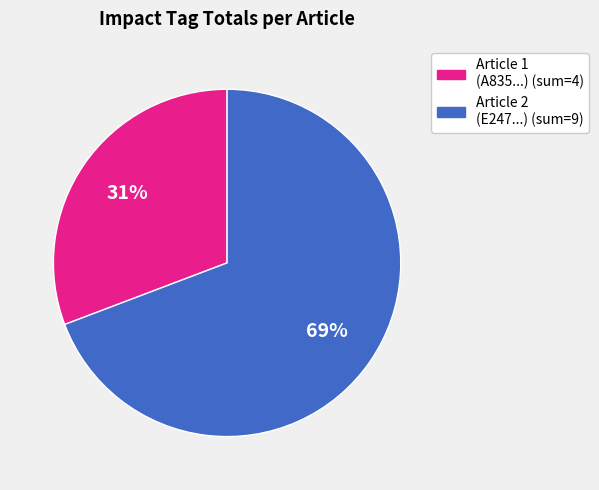

Is there any slice that represents more than half of the pie?

Yes